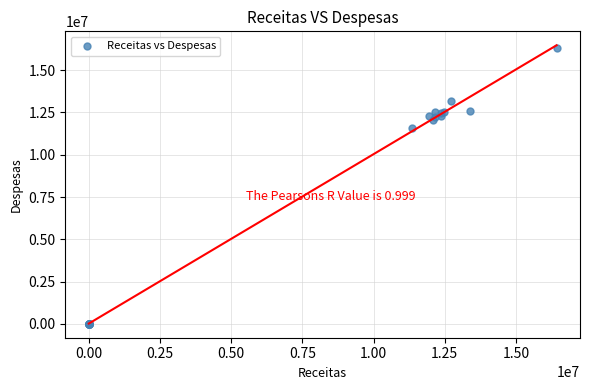

What Y value in the scatter plot is closest to 8158337?

11560324.4